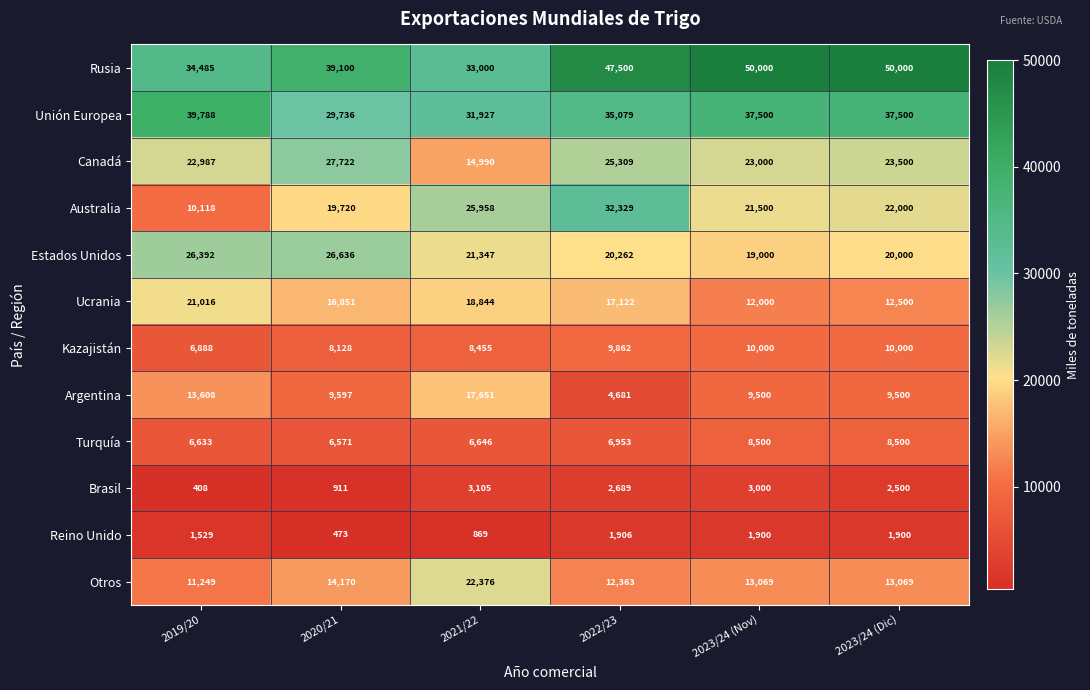

What is the difference between the second highest and minimum values in the Brasil series?

2592